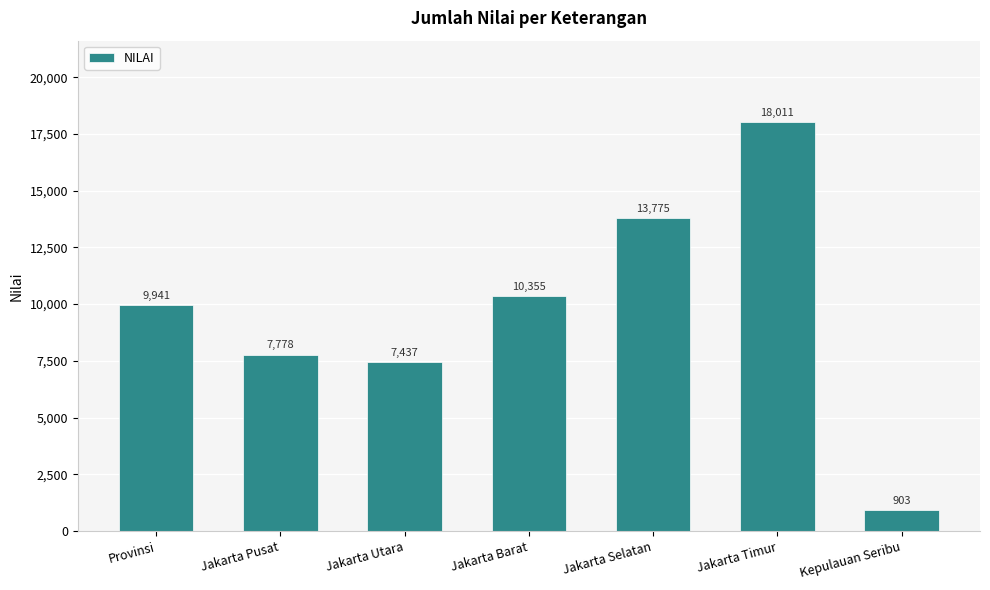

The value at Jakarta Selatan is 13775. True or false?

True